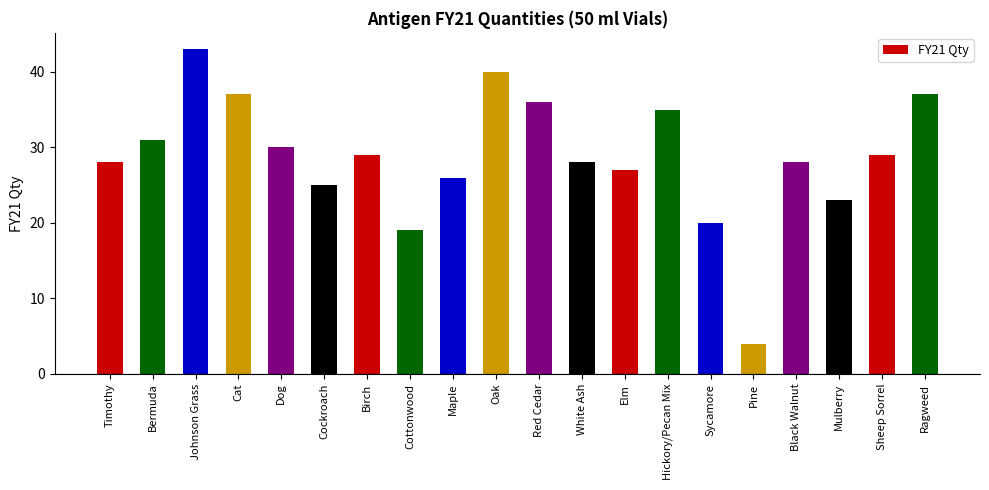

What is the approximate value at Black Walnut, to the nearest 5?

30